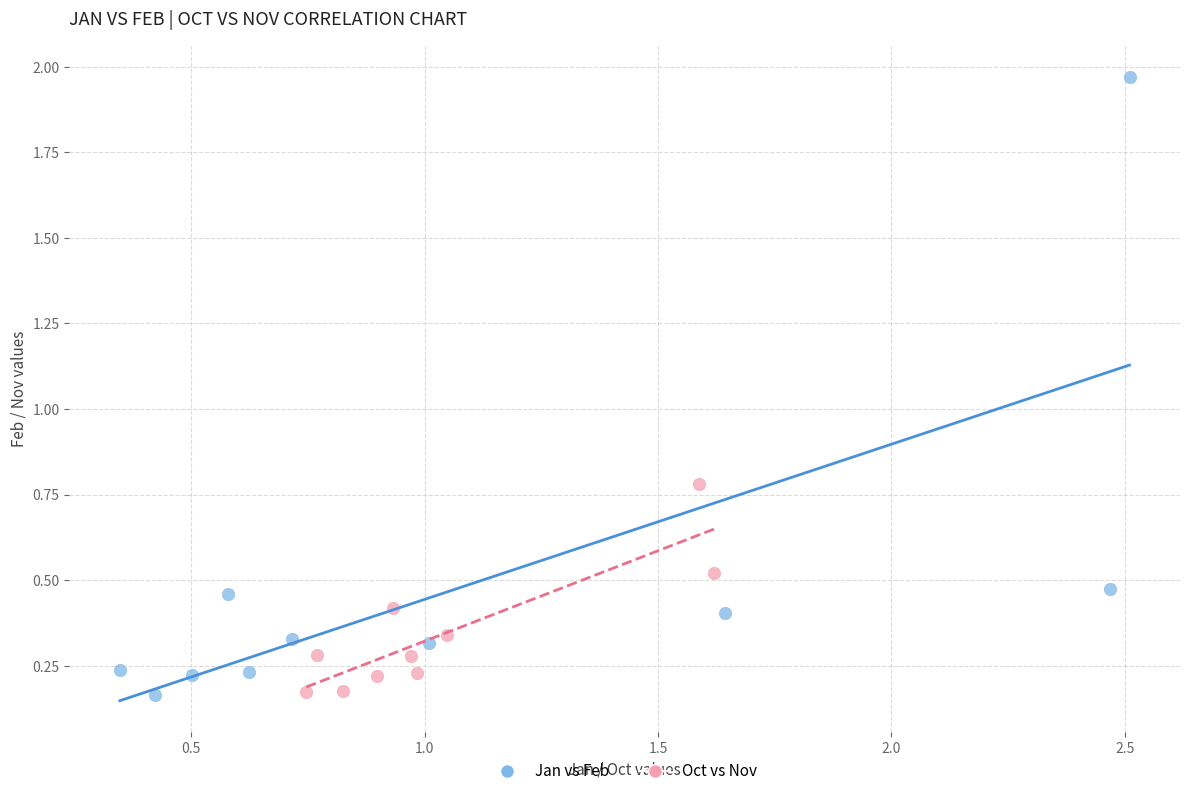

Which series has the widest spread of Y values?

Jan vs Feb